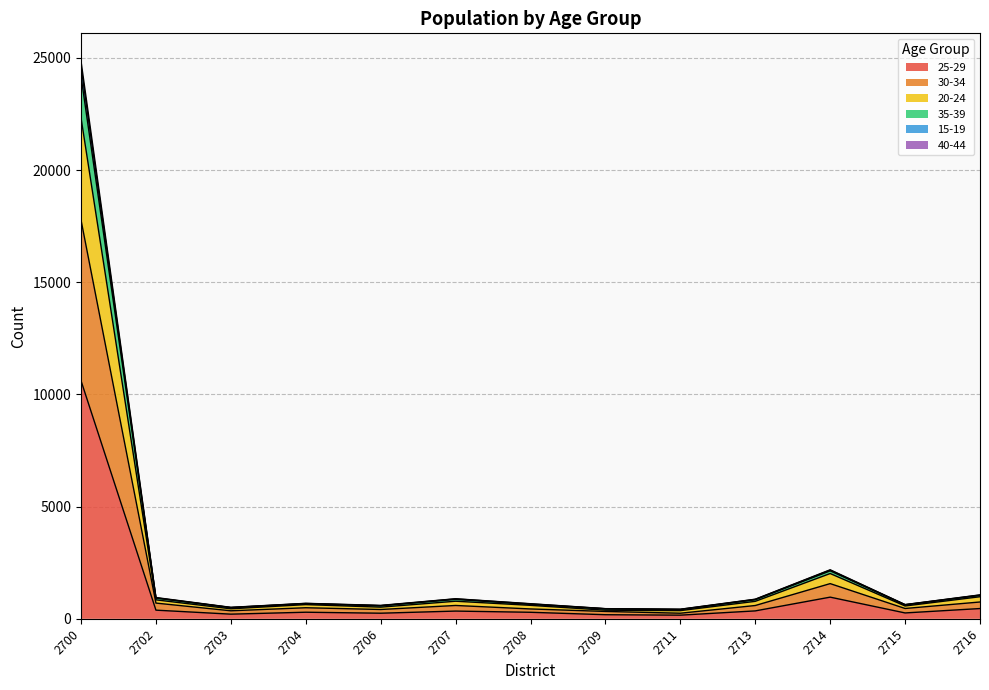

True or false: 25-29 has a value of 291 at 2708.

True